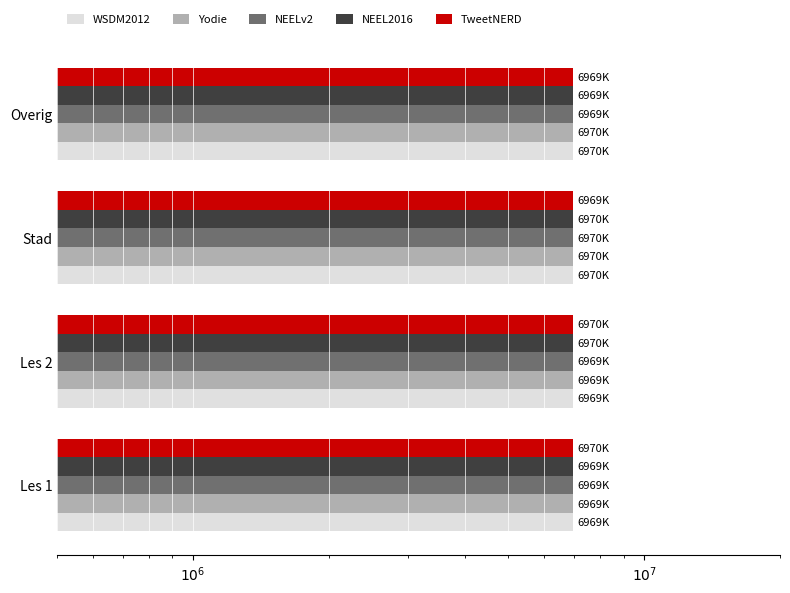

What is the sum of all TweetNERD values?

27878466